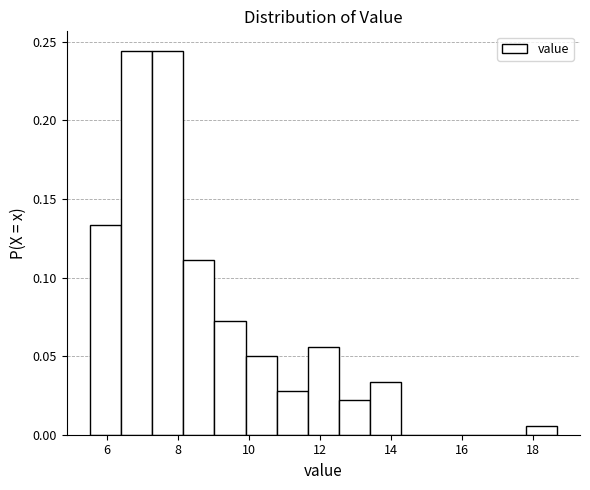

Reading left to right, list every bar in this chart as the range it spans on the x-axis followed by its height. Neither the bar edges nor the heights are printed on the chart, so give them approximately, as read against the axes.

5.6 to 6.4: 0.135
6.4 to 7.2: 0.245
7.2 to 8.2: 0.245
8.2 to 9.0: 0.110
9.0 to 10.0: 0.070
10.0 to 10.8: 0.050
10.8 to 11.6: 0.030
11.6 to 12.6: 0.055
12.6 to 13.4: 0.020
13.4 to 14.2: 0.035
14.2 to 15.2: 0
15.2 to 16.0: 0
16.0 to 17.0: 0
17.0 to 17.8: 0
17.8 to 18.6: 0.005